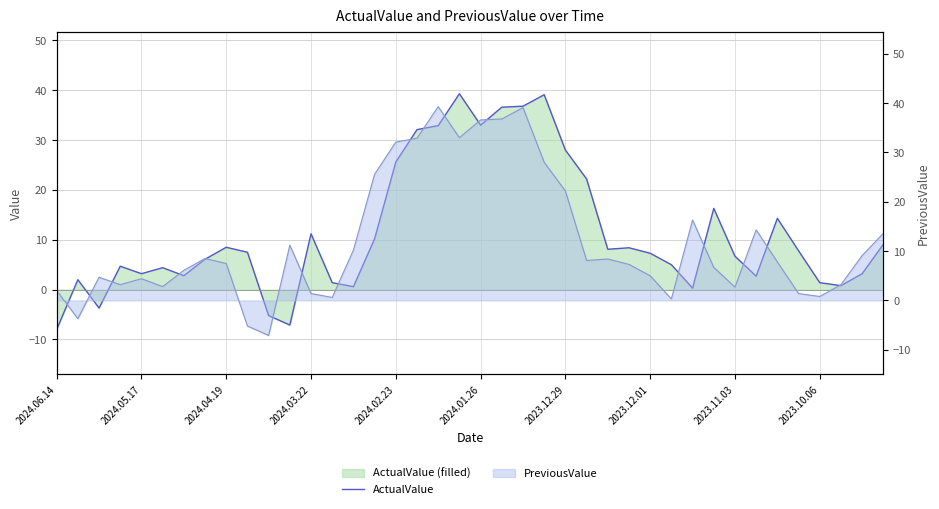

The value at 25 is 22.2. True or false?

True